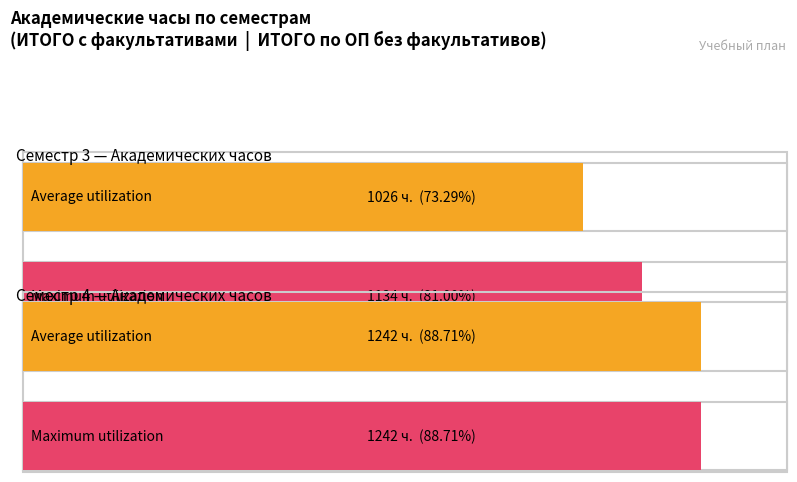

How many categories are shown in the chart?

2